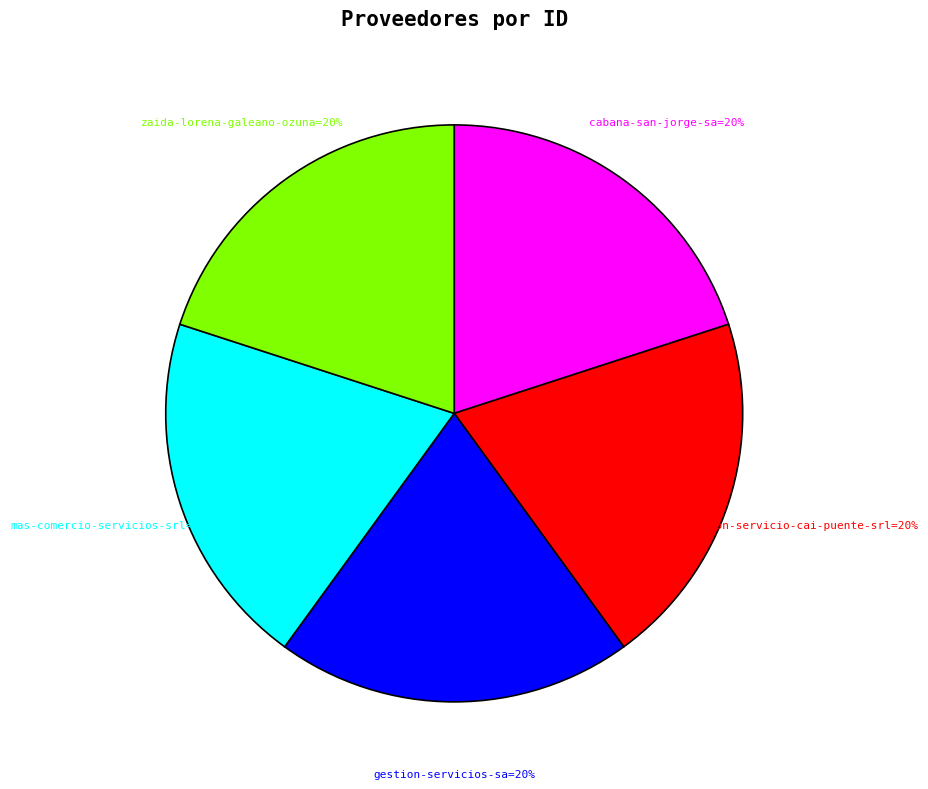

Is there any slice that represents more than half of the pie?

No